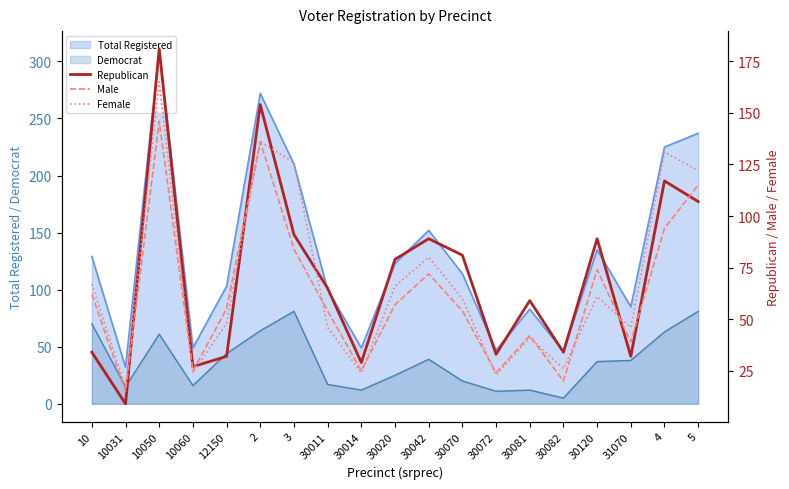

At which category does the chart reach its peak across all series?

10050